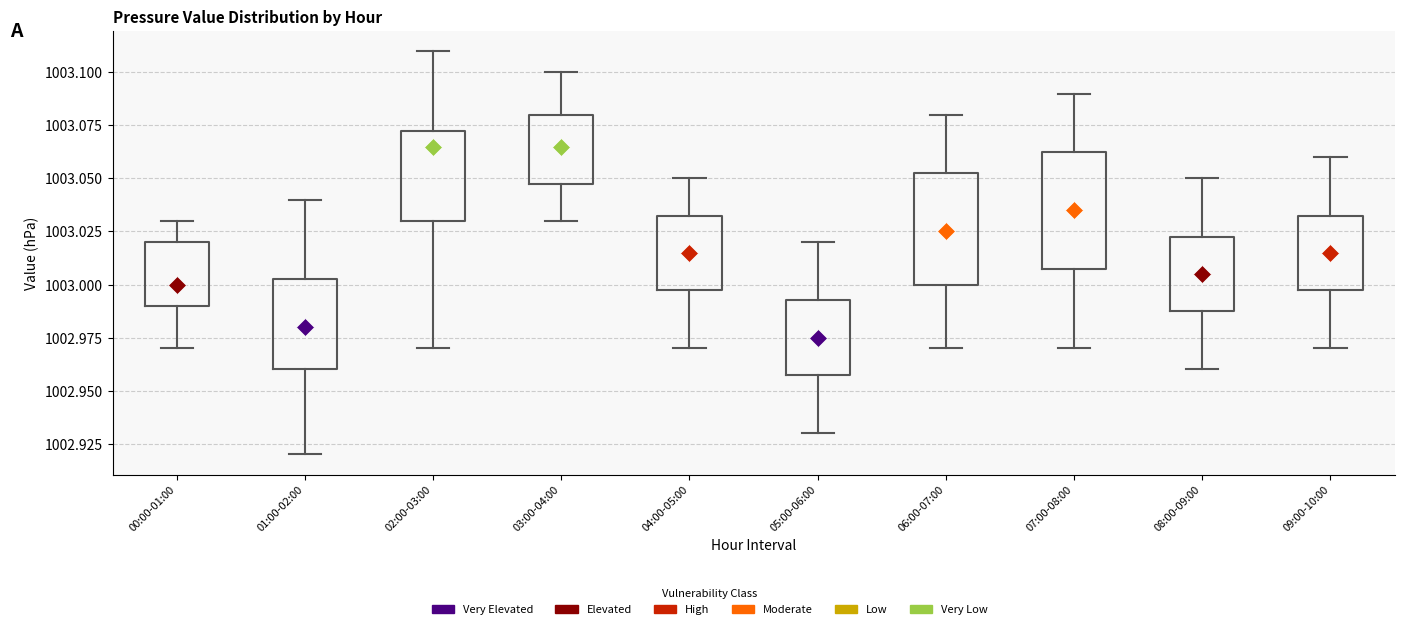

Where does the median line of the box for 00:00-01:00 sit on the y-axis? The values are not printed on the chart, so give them approximately, as read against the axis.

1003.000